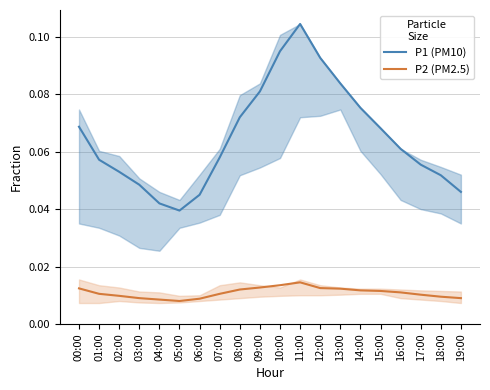

What are all the series names shown in the legend?

P1 (PM10), P2 (PM2.5)